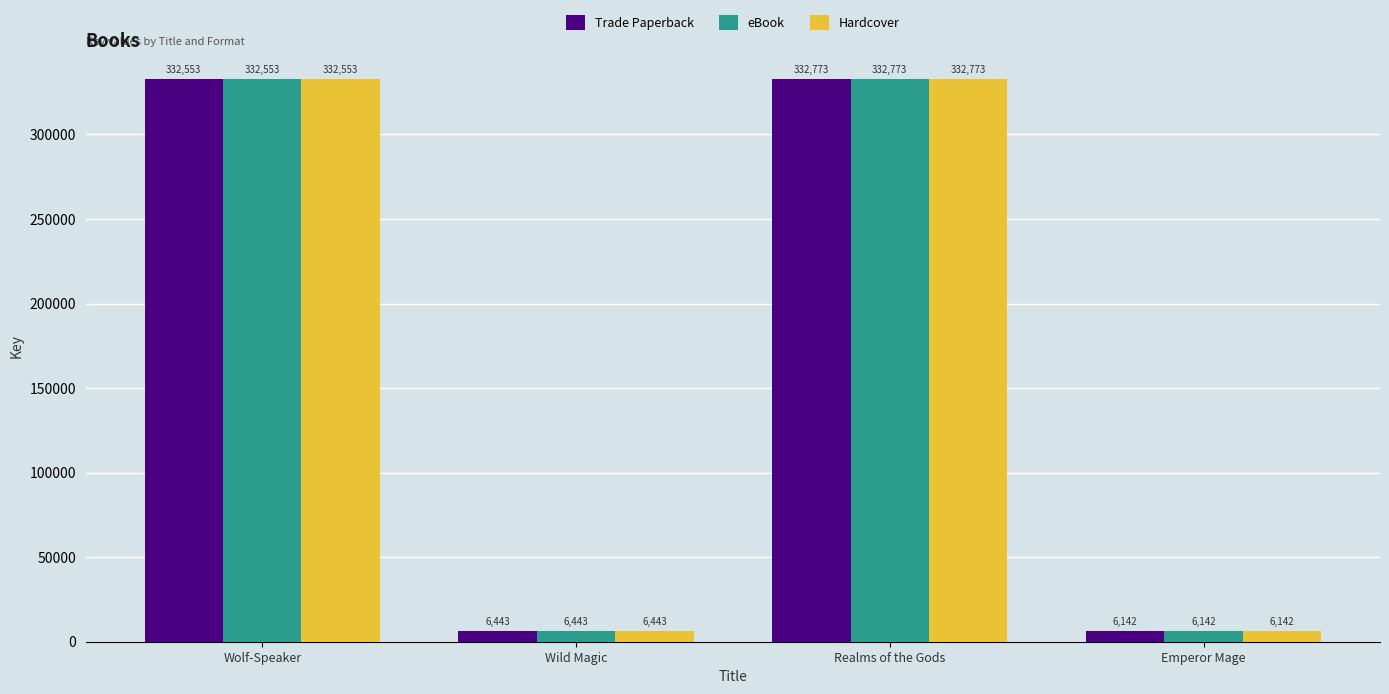

Reading right to left, list all the values displayed in this chart.

Trade Paperback: Emperor Mage=6142	Realms of the Gods=332773	Wild Magic=6443	Wolf-Speaker=332553
eBook: Emperor Mage=6142	Realms of the Gods=332773	Wild Magic=6443	Wolf-Speaker=332553
Hardcover: Emperor Mage=6142	Realms of the Gods=332773	Wild Magic=6443	Wolf-Speaker=332553